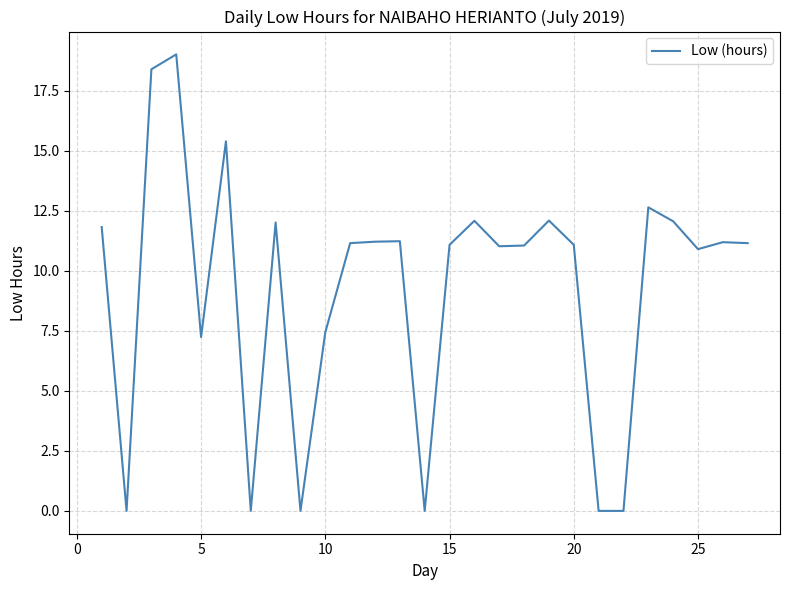

What is the greatest value displayed?

19.0